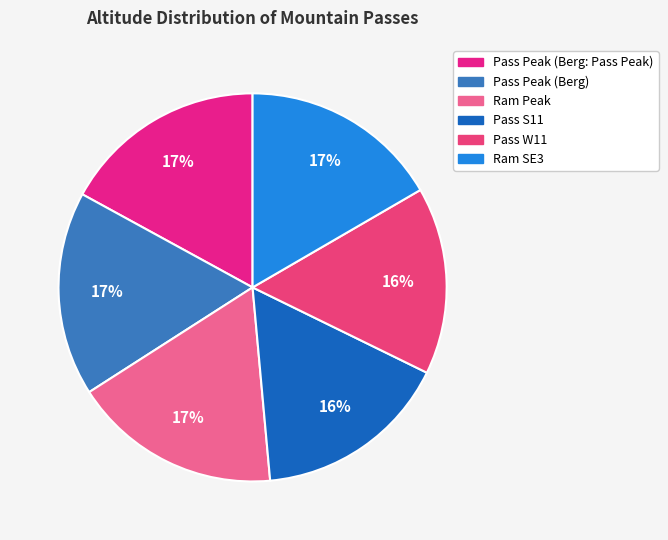

Which category has the biggest portion of the pie?

Ram Peak